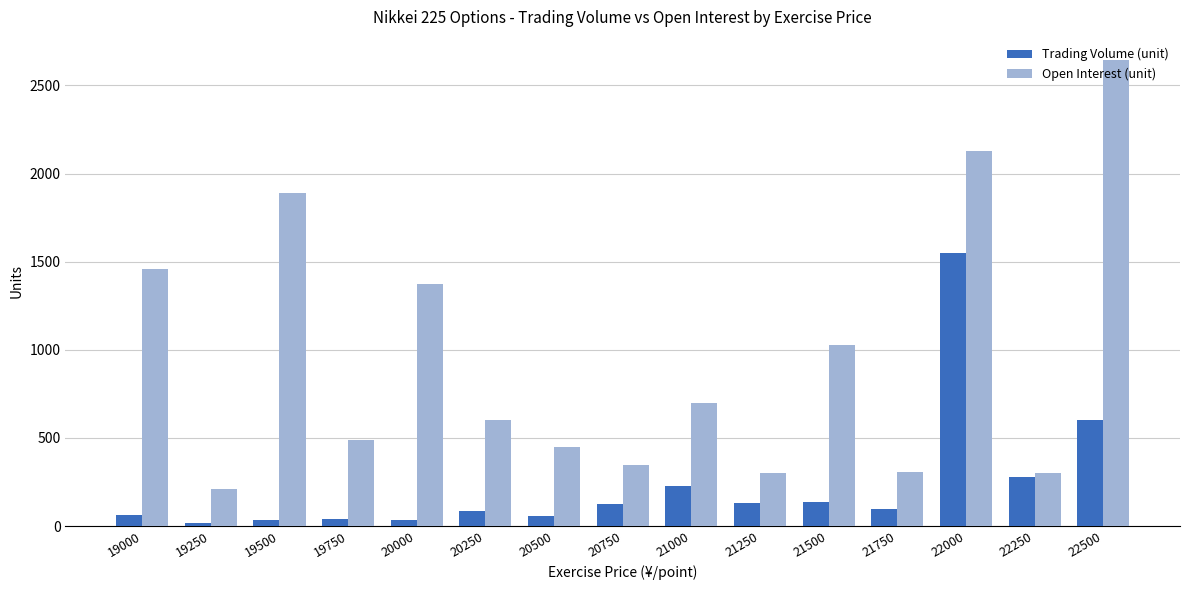

What is the difference between the maximum and minimum values in the Trading Volume (unit) series?

1534